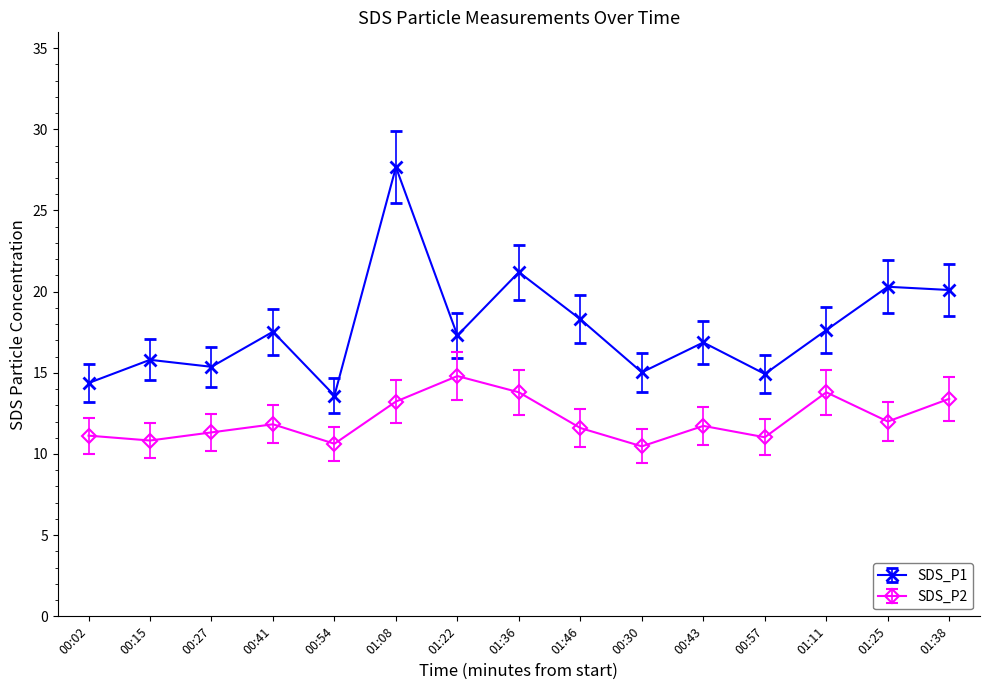

Is the value of SDS_P1 at 00:43 greater than the value of SDS_P2 at 00:41?

Yes